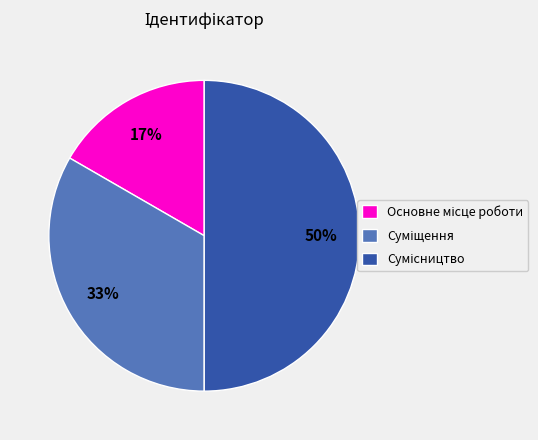

To the nearest percent, what is the difference between the largest and smallest slice percentages?

33%